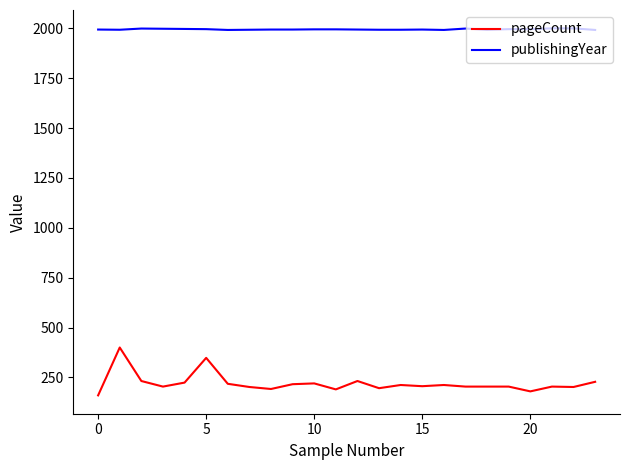

Which series has the largest total across all categories?

publishingYear